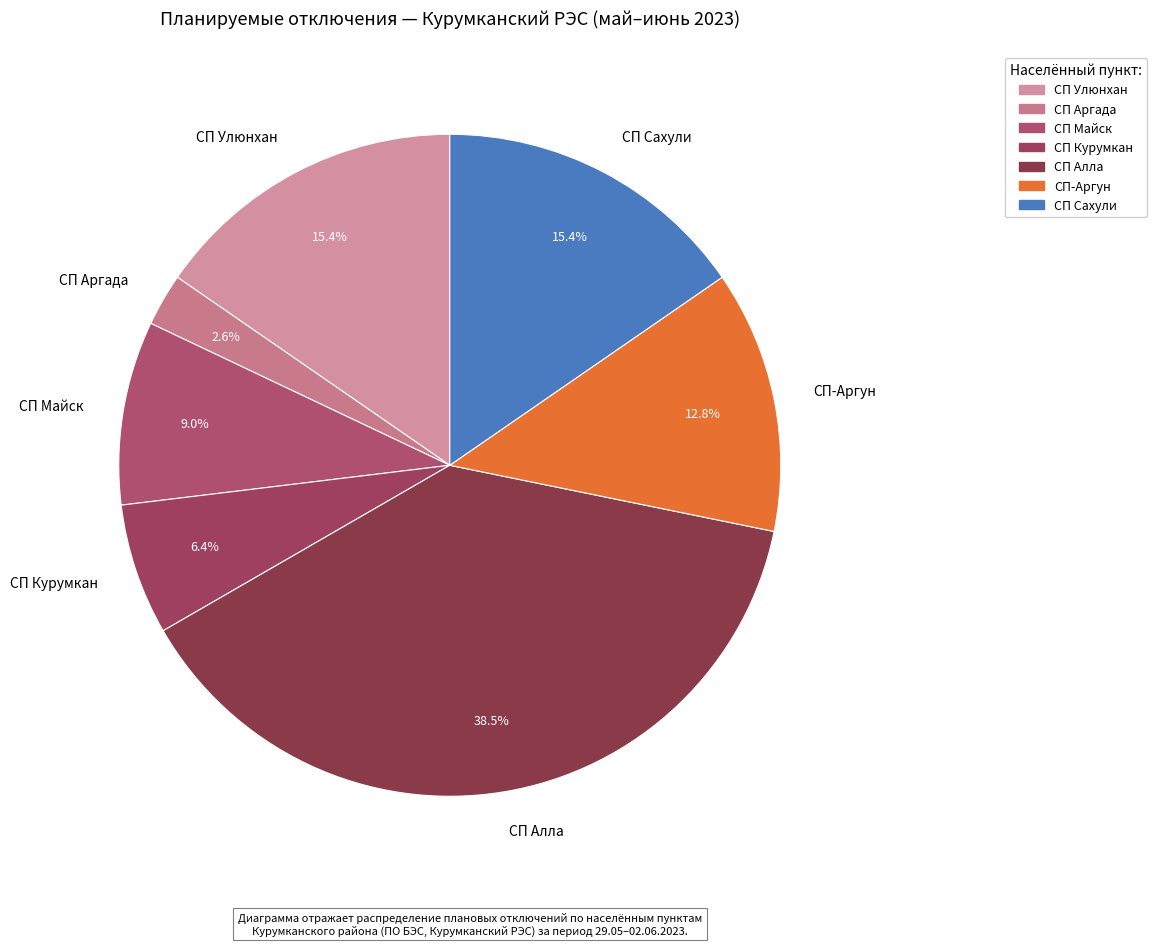

Is СП Курумкан the majority of the pie?

No